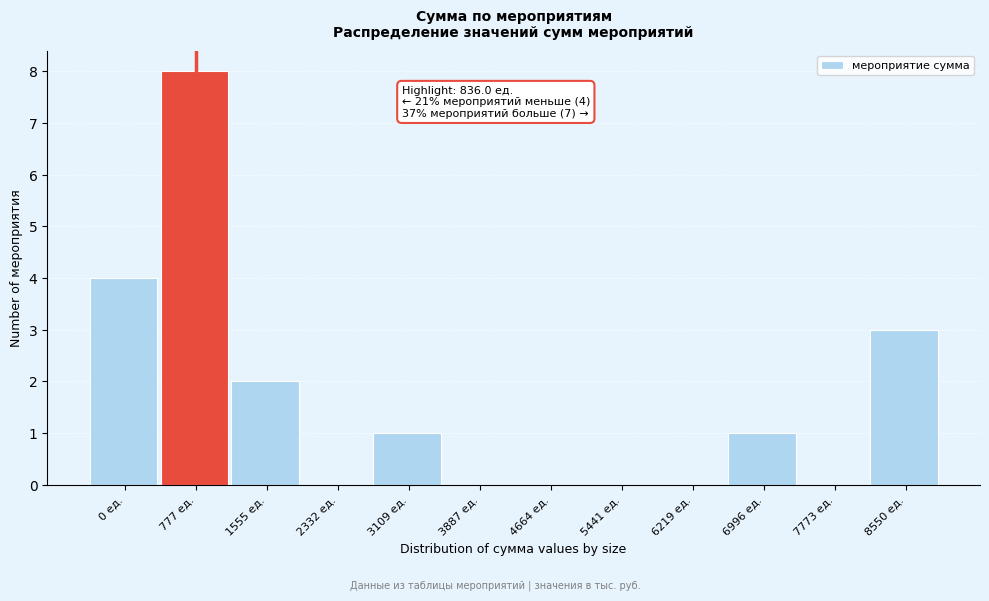

Reading left to right, what are all the values shown in this chart?

0 ед.=4	777 ед.=8	1555 ед.=2	2332 ед.=0	3109 ед.=1	3887 ед.=0	4664 ед.=0	5441 ед.=0	6219 ед.=0	6996 ед.=1	7773 ед.=0	8550 ед.=3